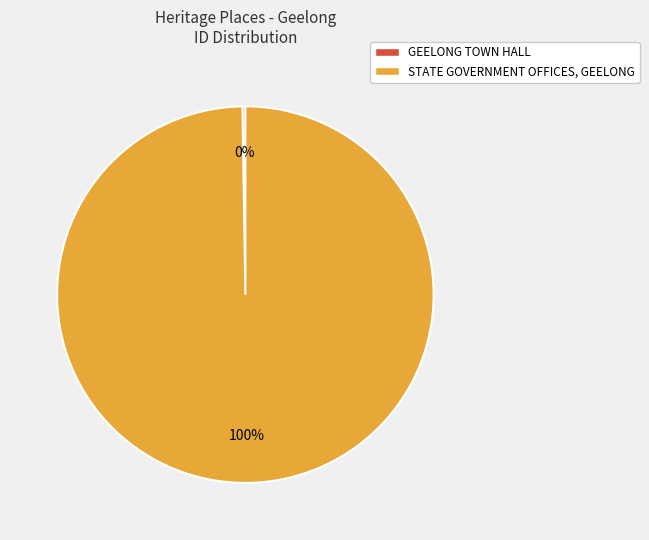

To the nearest percent, what is the difference between the largest and smallest slice percentages?

100%